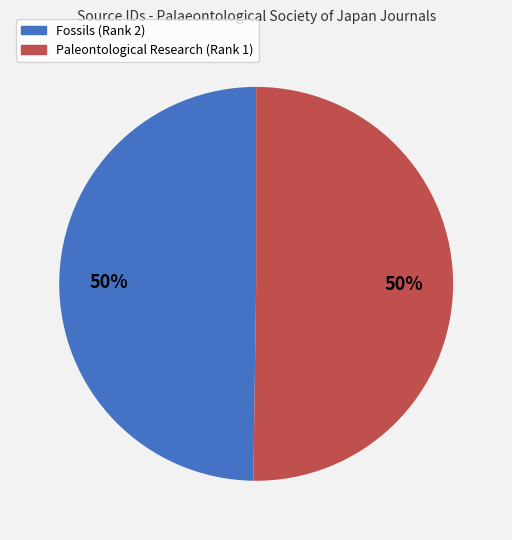

What percentage is the Paleontological Research (Rank 1) slice, to the nearest percent?

50%